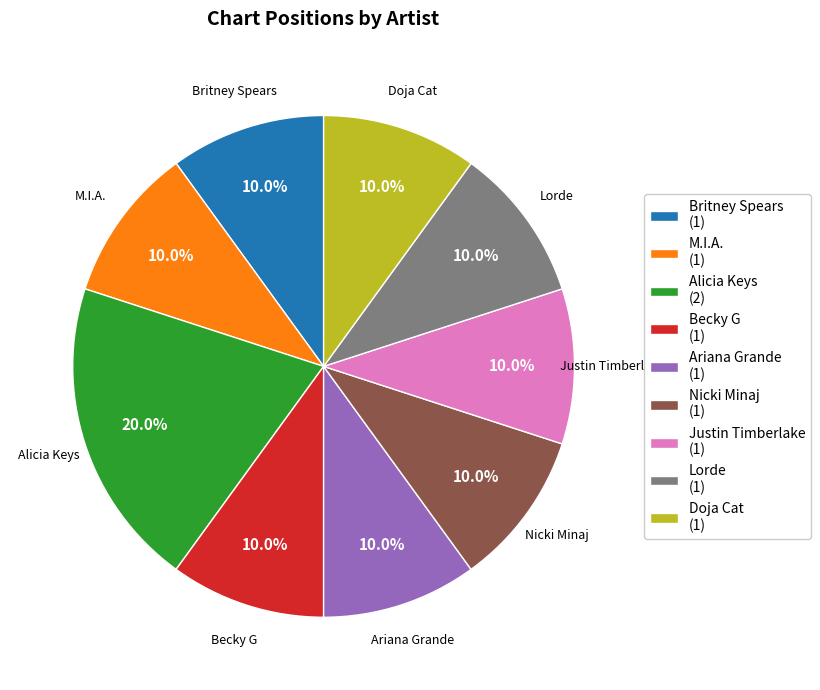

Combined, do Nicki Minaj and Alicia Keys account for over 50%?

No